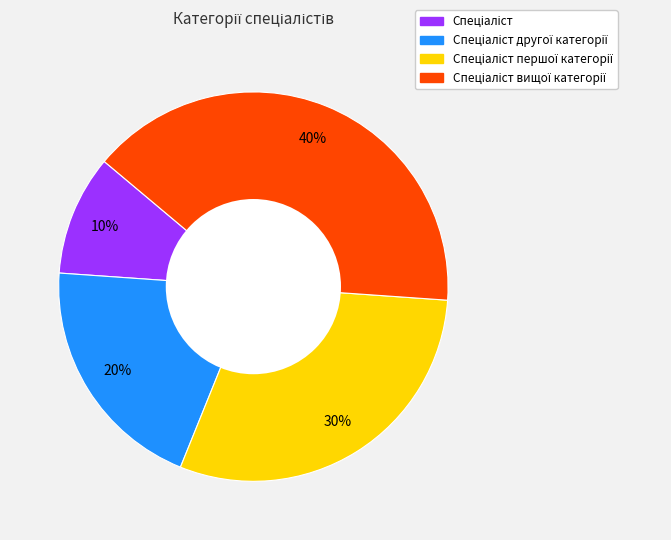

Is there any slice that represents more than half of the pie?

No